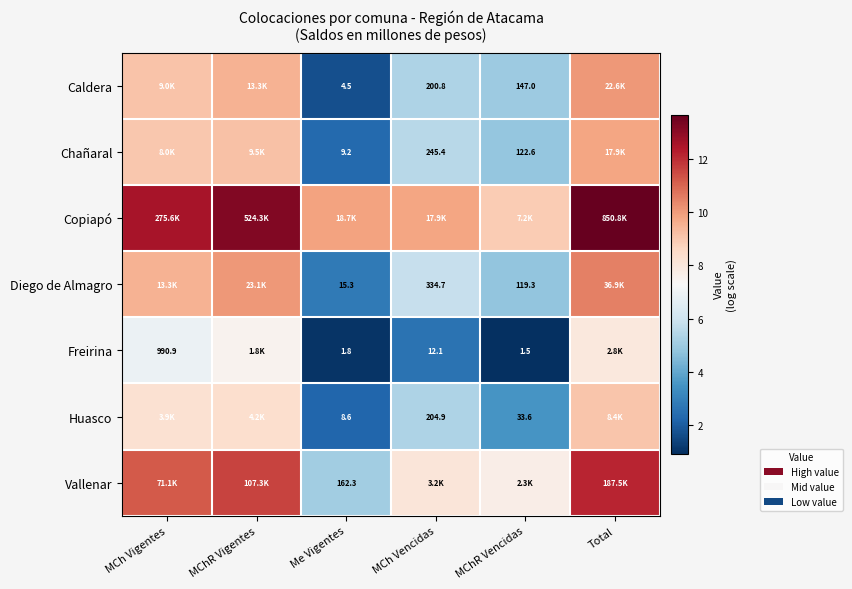

Is the value of Chañaral at Me Vigentes greater than the value of Caldera at MCh Vencidas?

No